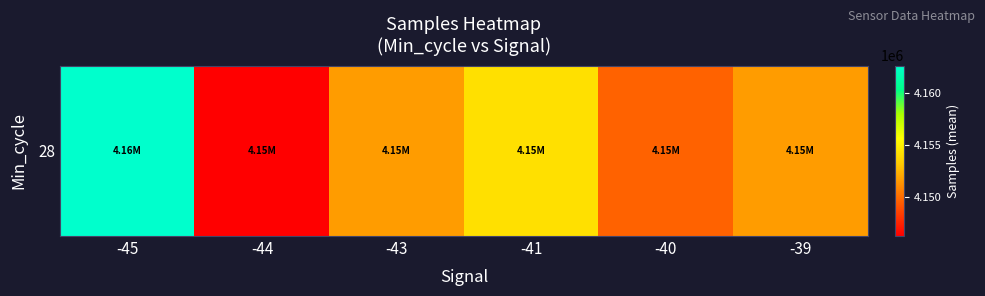

Between -41 and -39, which is larger?

-41